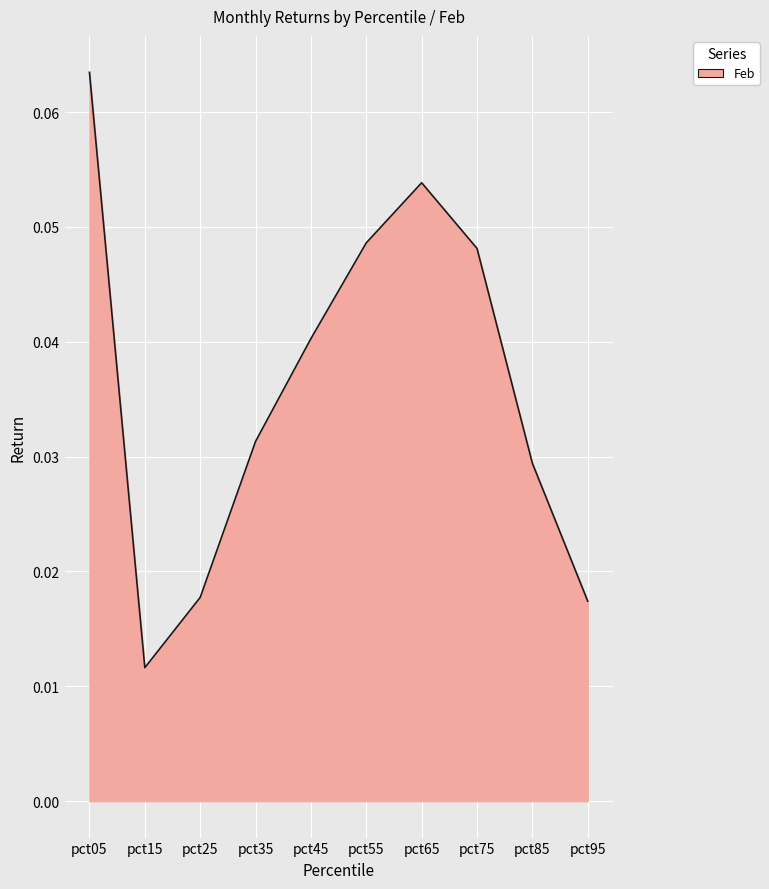

Which label corresponds to the smallest value in the chart?

pct15